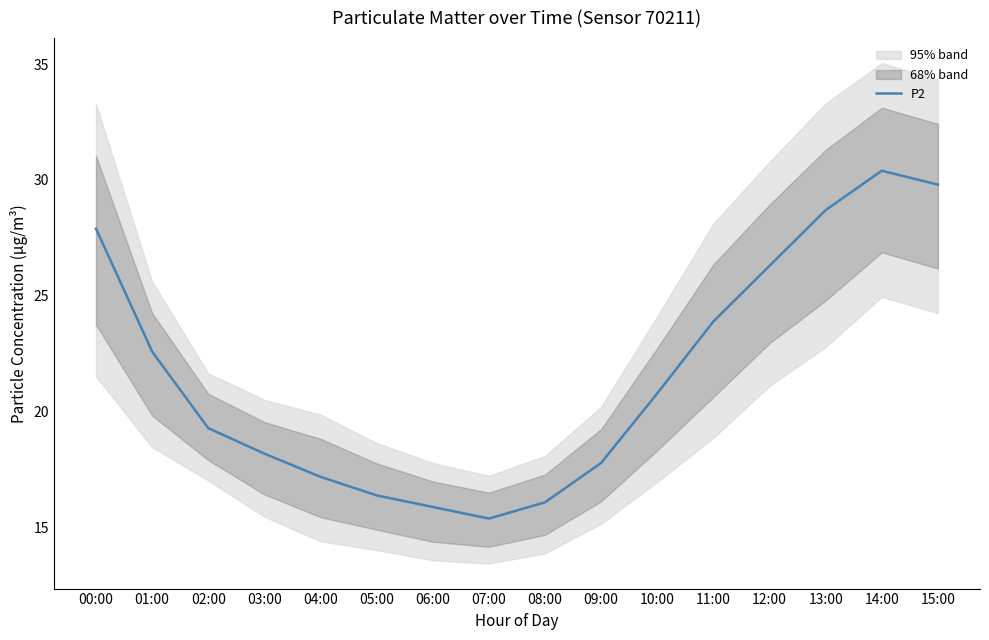

Where is the first local minimum?

07:00